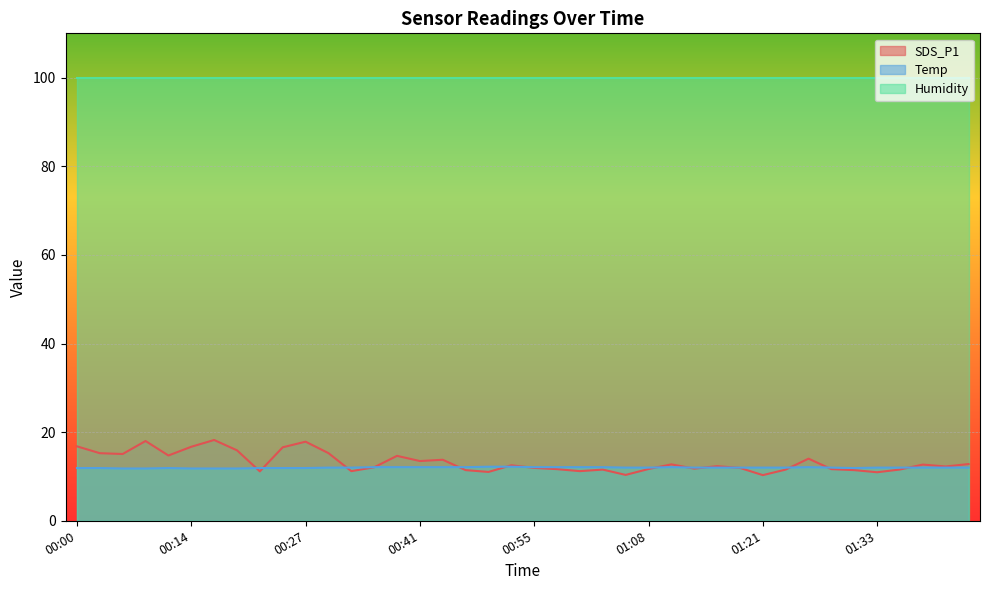

What is the sum of the Temp values at 00:32 and 00:27?

23.9